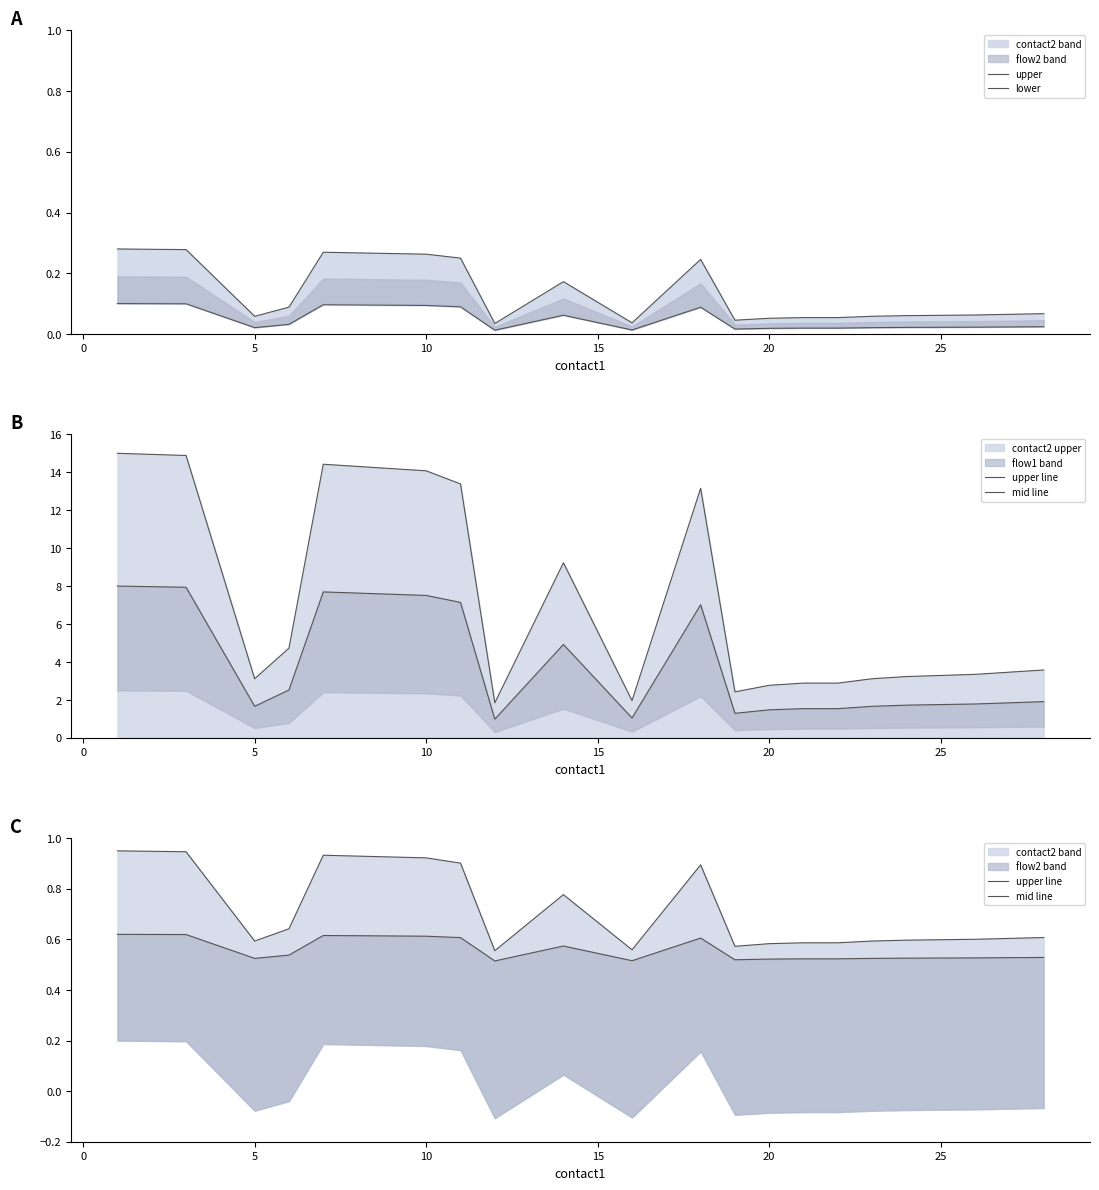

The mid line series shows 0.3 at 30. True or false?

False